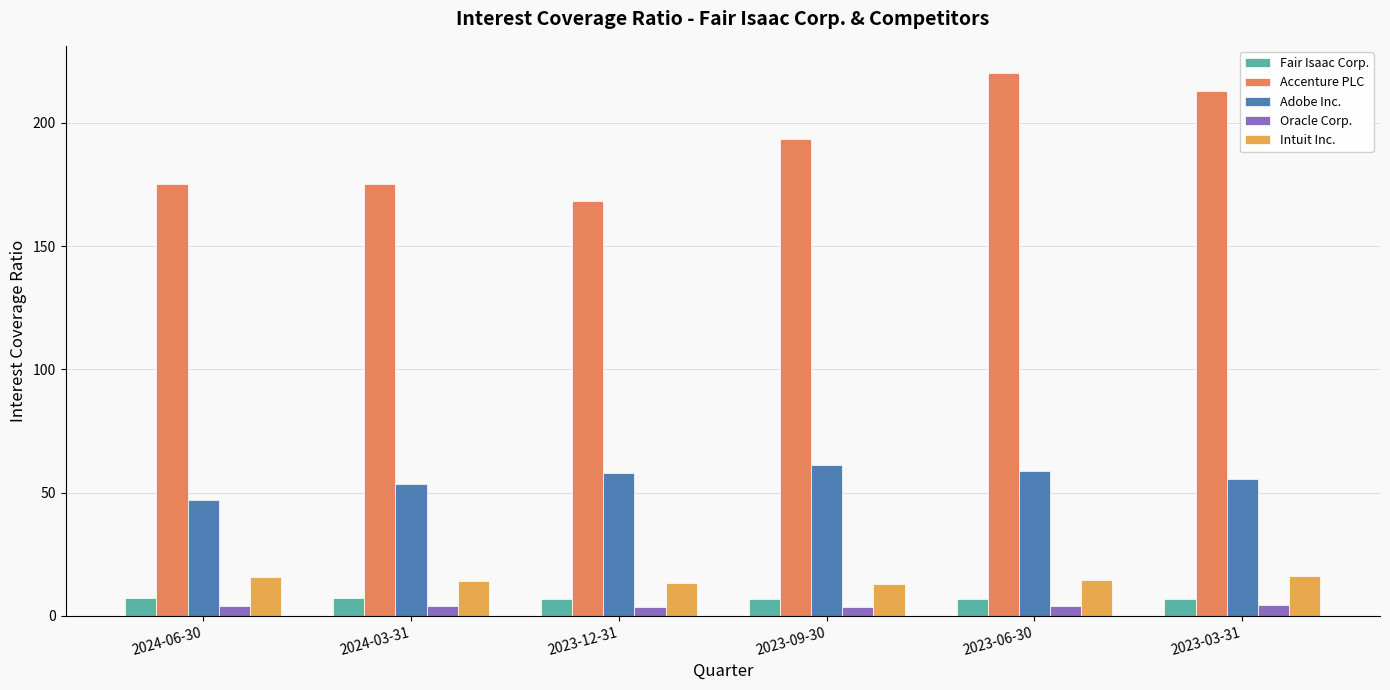

What is the spread (max minus min) of values at 2024-03-31?

171.3